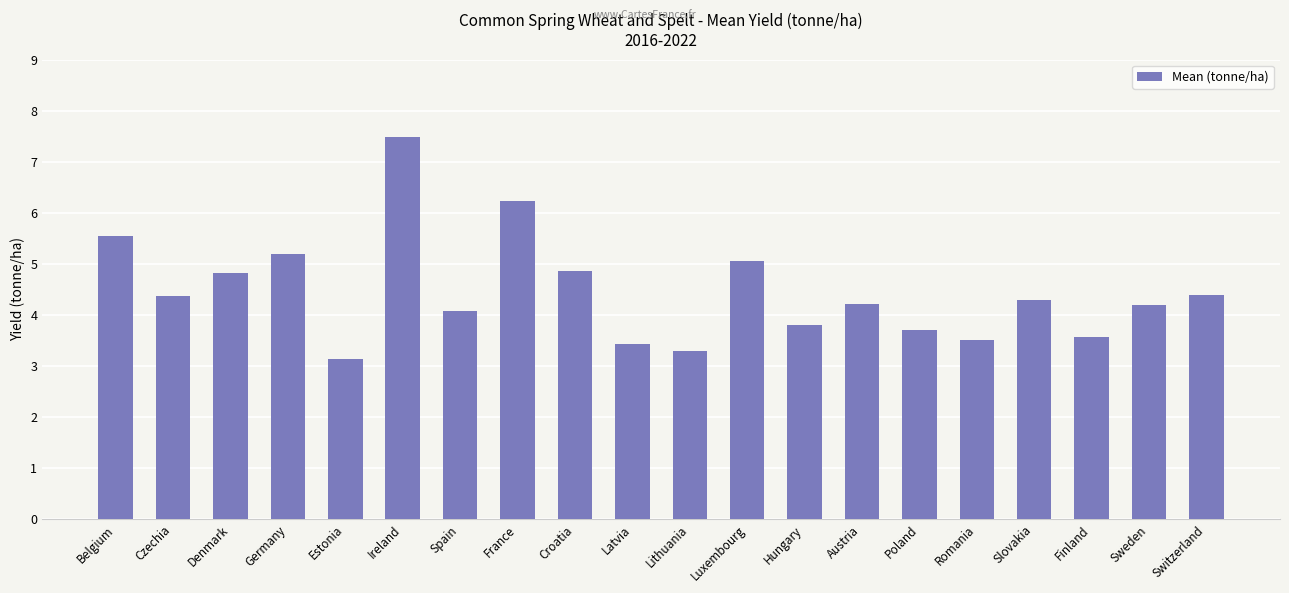

True or false: the data shows 1.3 at Estonia.

False